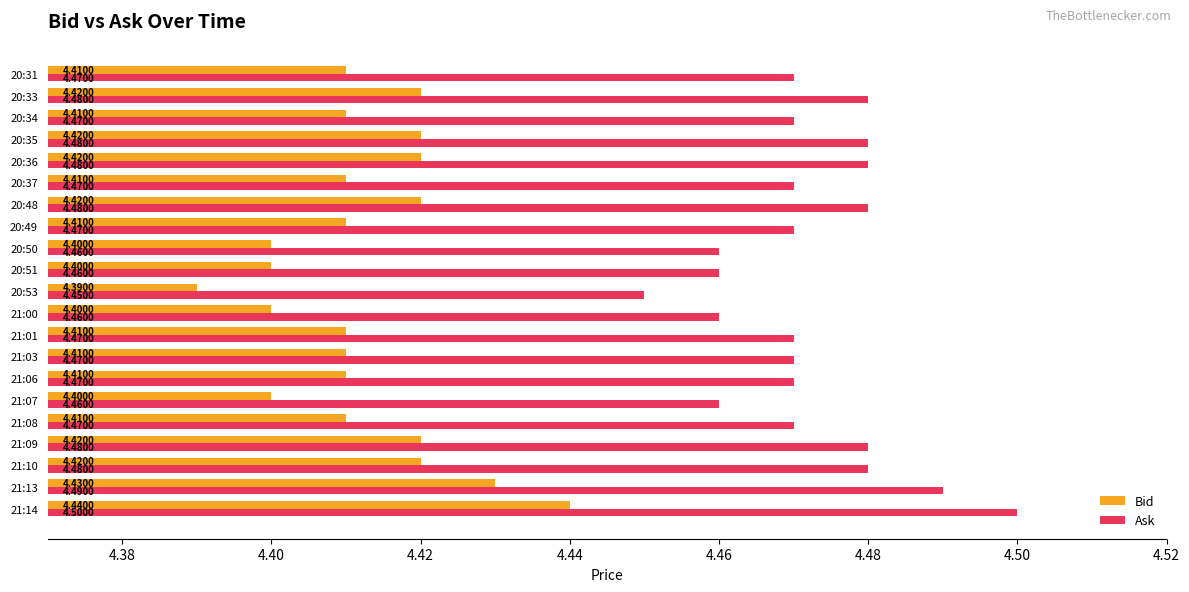

What are all the series names shown in the legend?

Bid, Ask